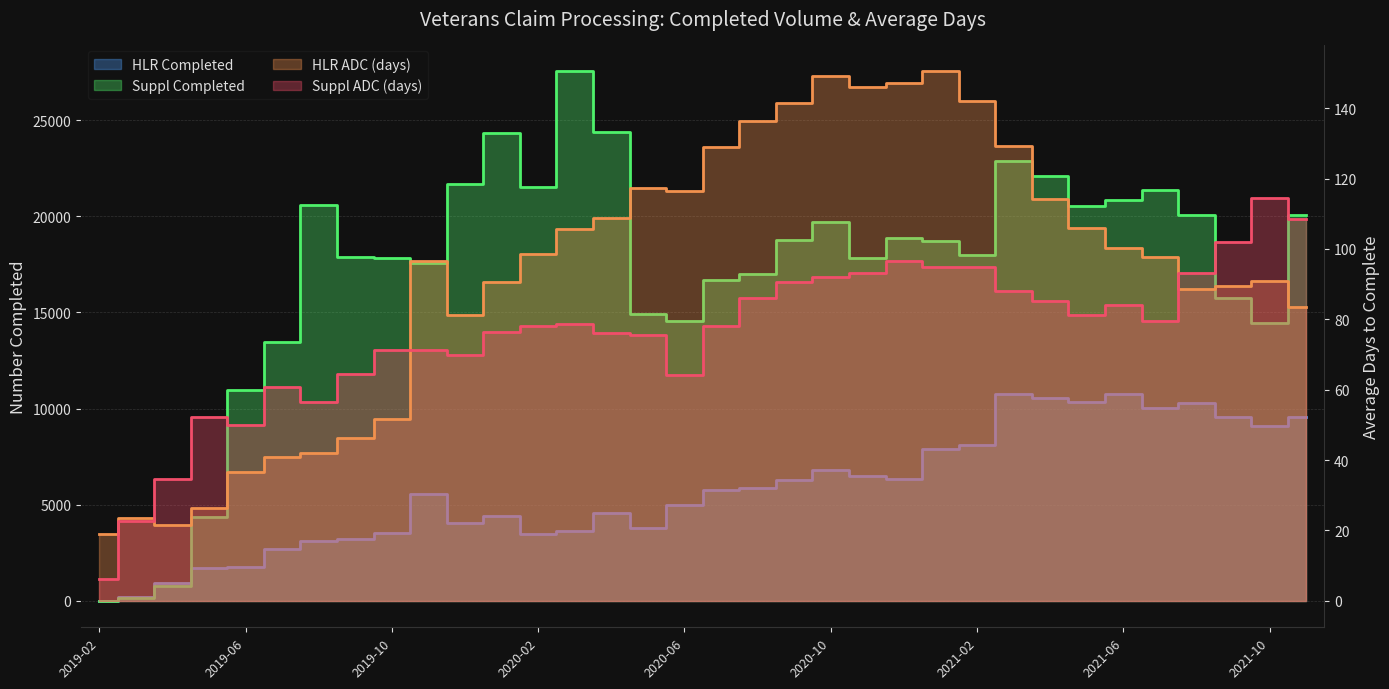

At how many categories does at least one series exceed 15079?

25